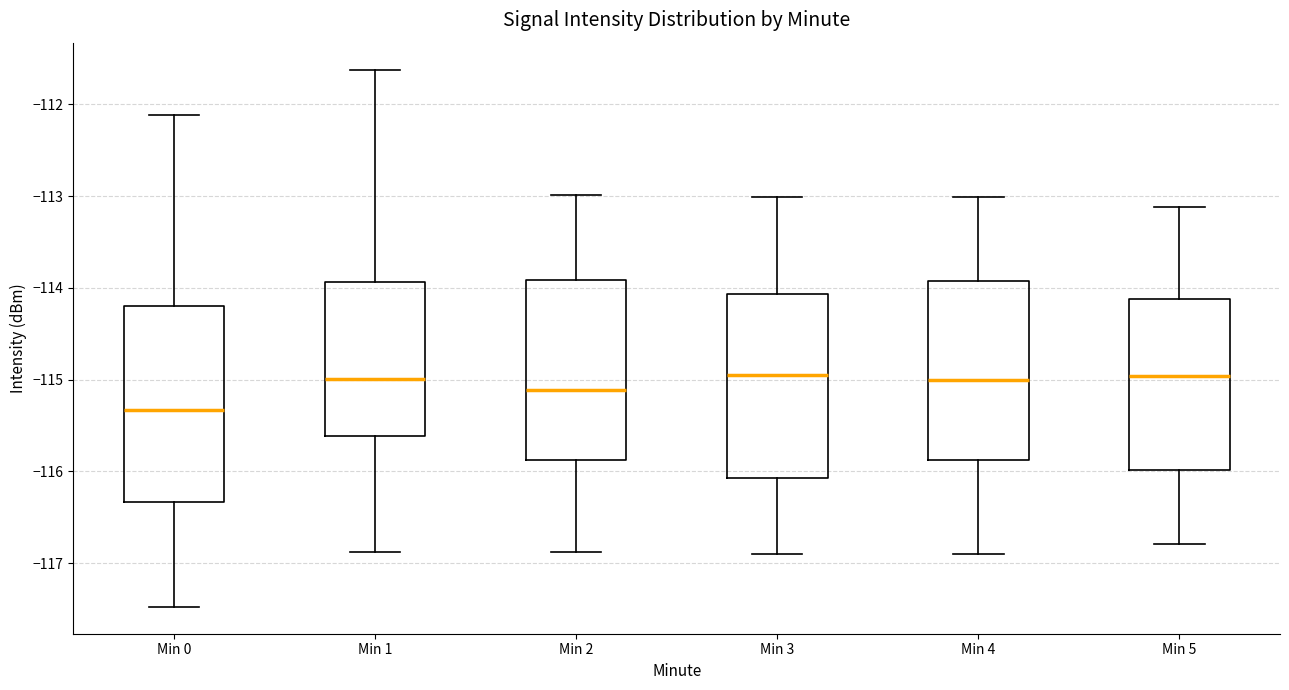

Where does the lower whisker of the box for Min 0 end on the y-axis? The values are not printed on the chart, so give them approximately, as read against the axis.

-117.5